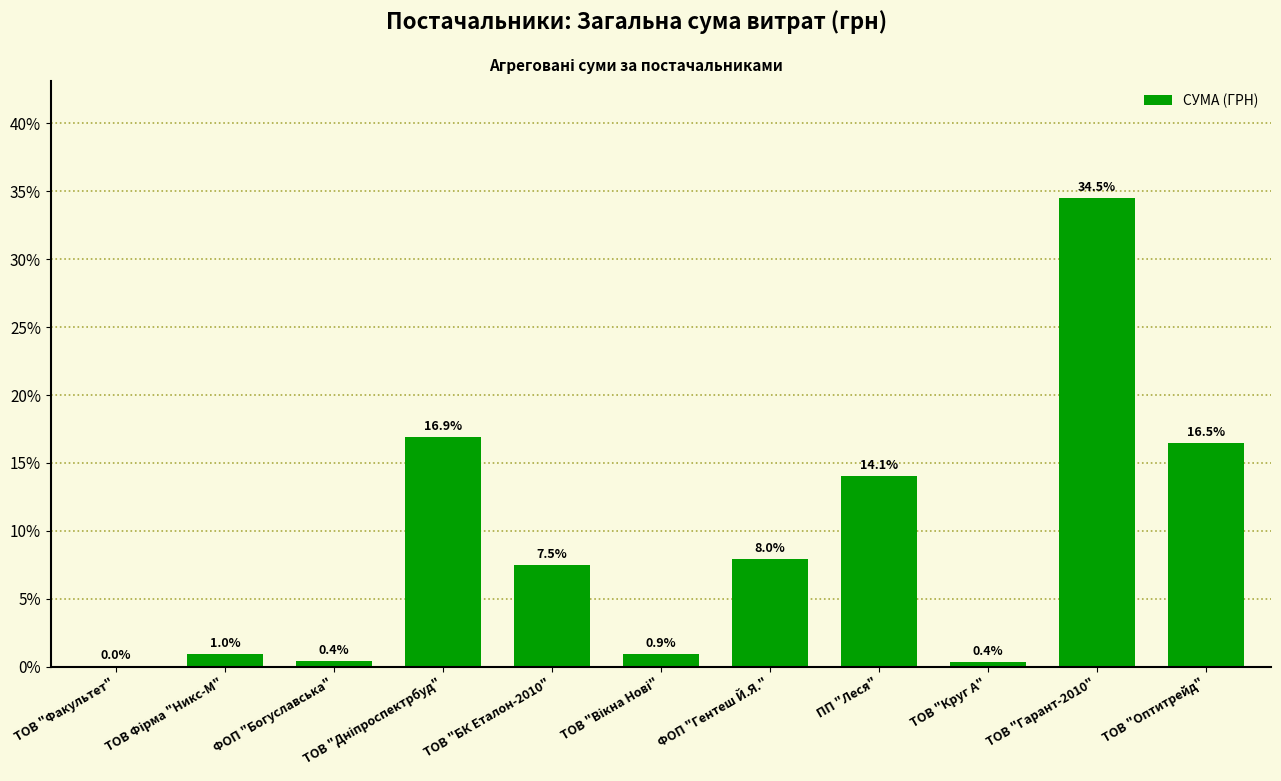

Is it true that the value at ТОВ "БК Еталон-2010" is 2.8?

False